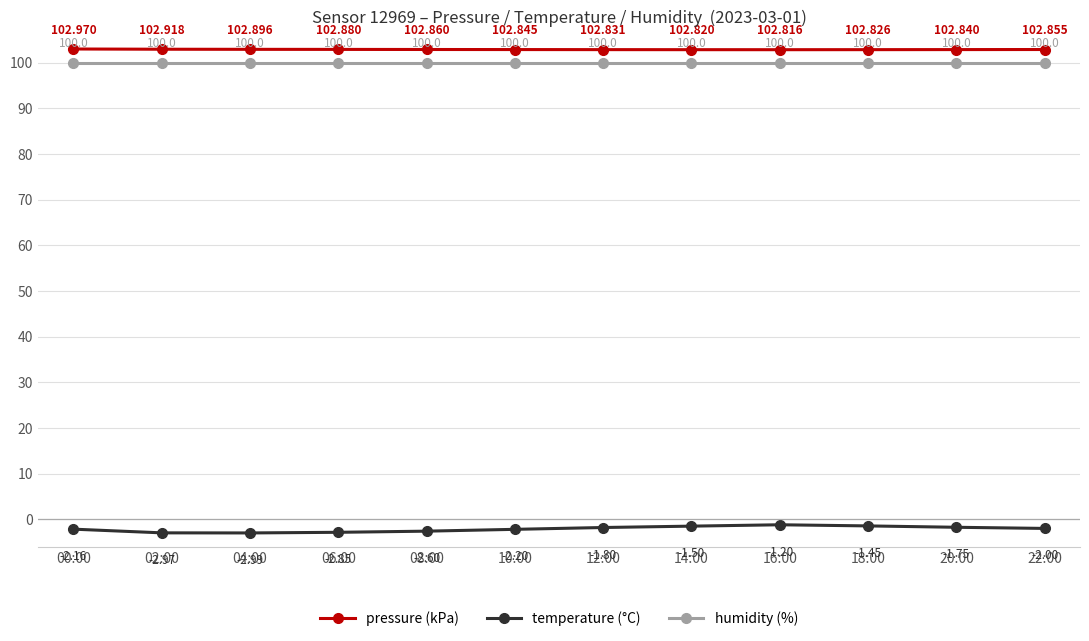

Which series changed the most between 02:00 and 08:00?

temperature (°C)